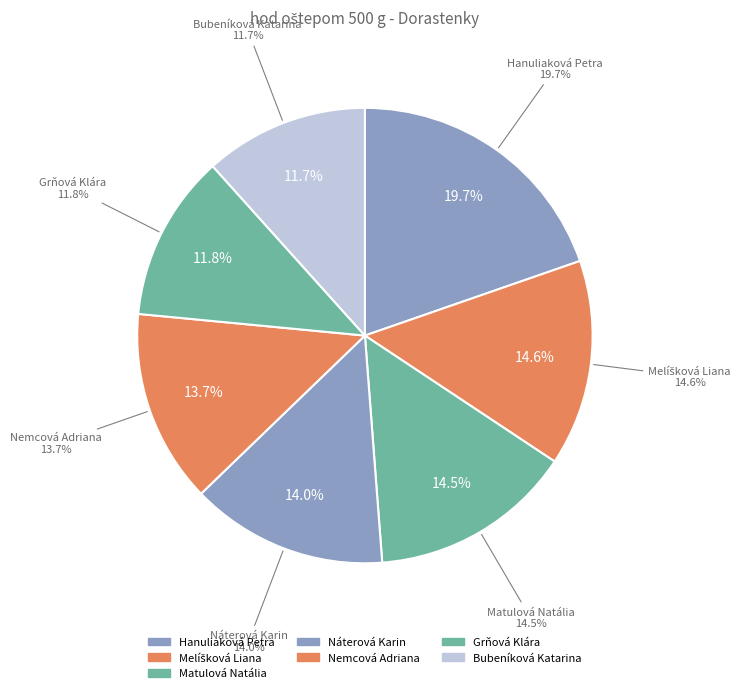

Is Melíšková Liana the majority of the pie?

No